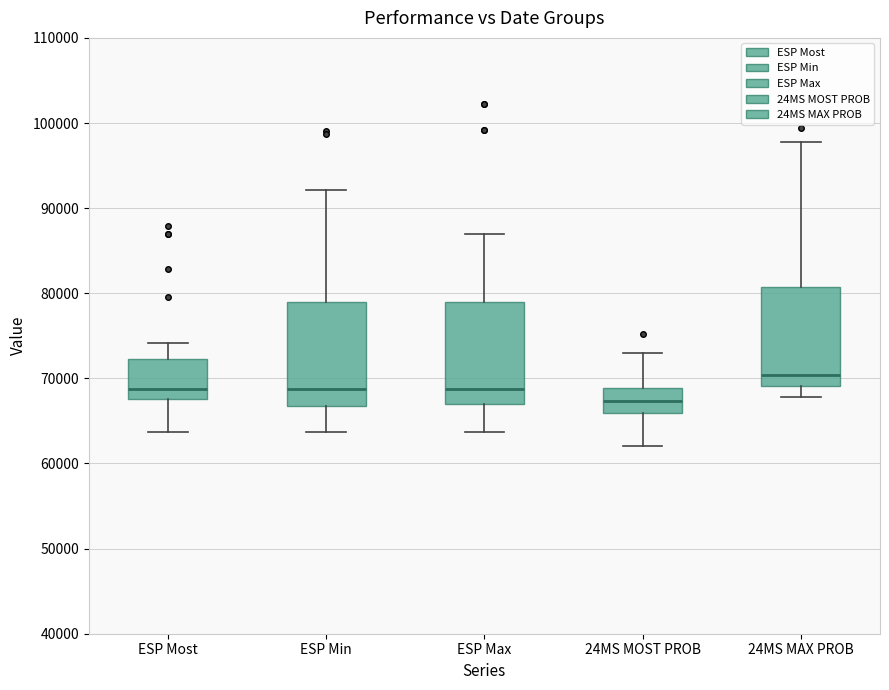

Where does the upper whisker of the box for ESP Most end on the y-axis? The values are not printed on the chart, so give them approximately, as read against the axis.

74000